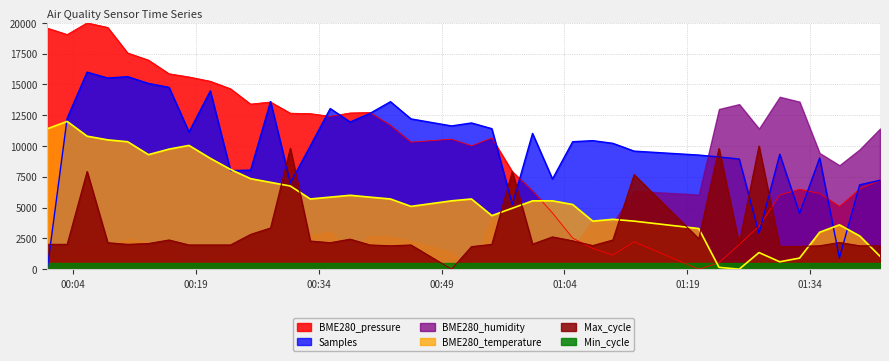

What is the difference between the maximum and second lowest values in the BME280_temperature series?

11850.0